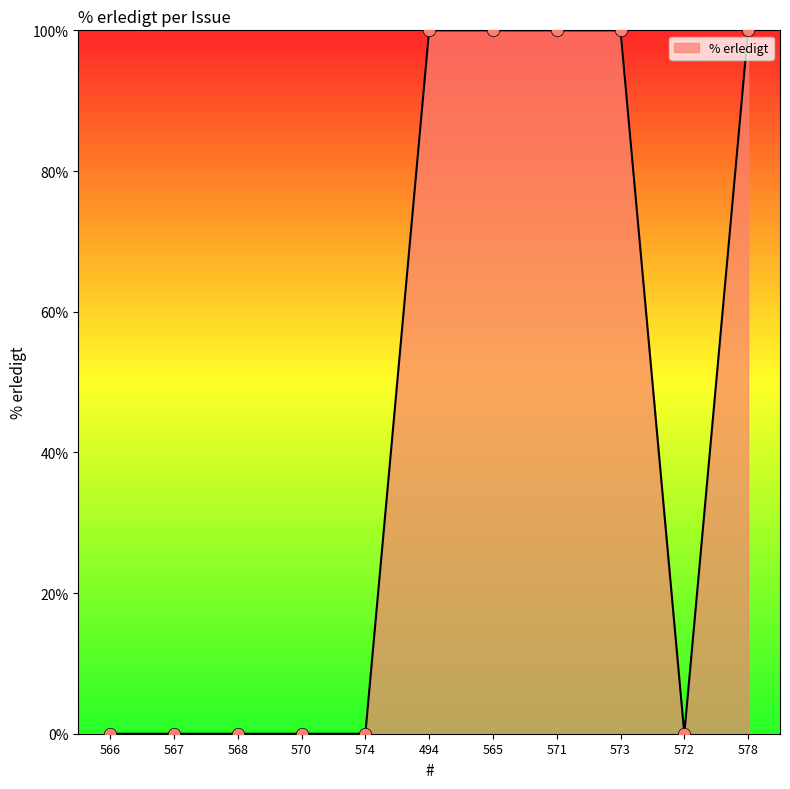

What is the change in value from 566 to 573?

+100